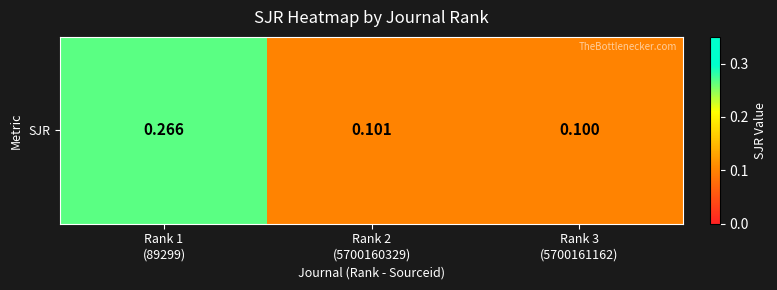

Reading left to right, extract all data points from this chart.

Rank 1
(89299)=0.3	Rank 2
(5700160329)=0.1	Rank 3
(5700161162)=0.1